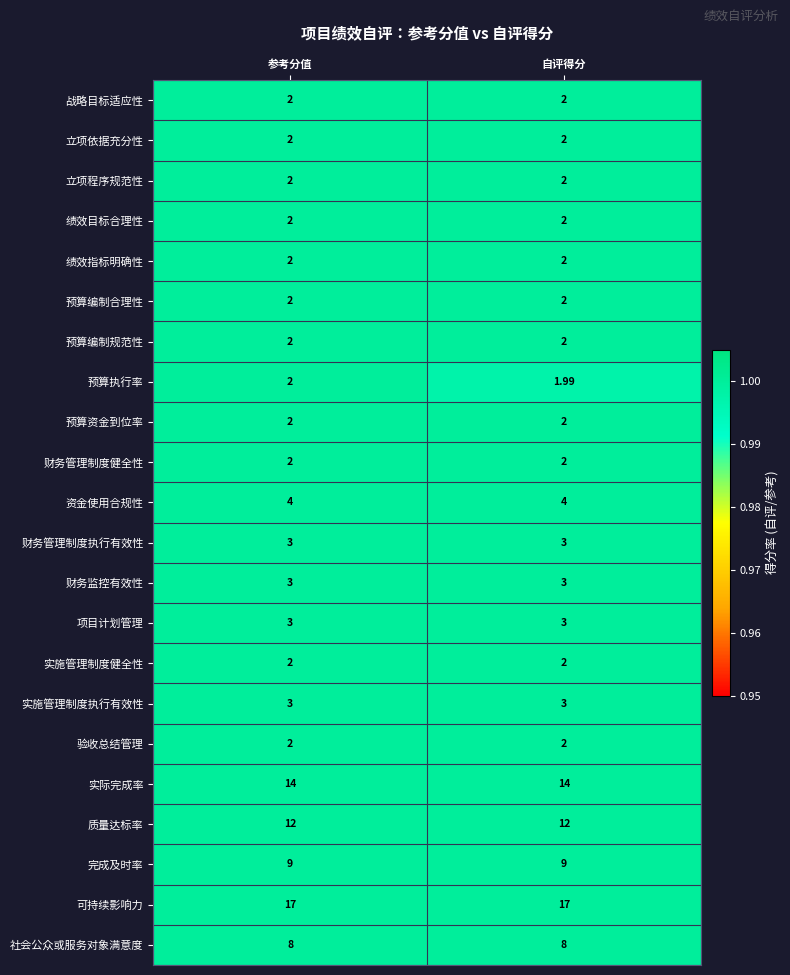

Which category has the lowest value across all series?

自评得分